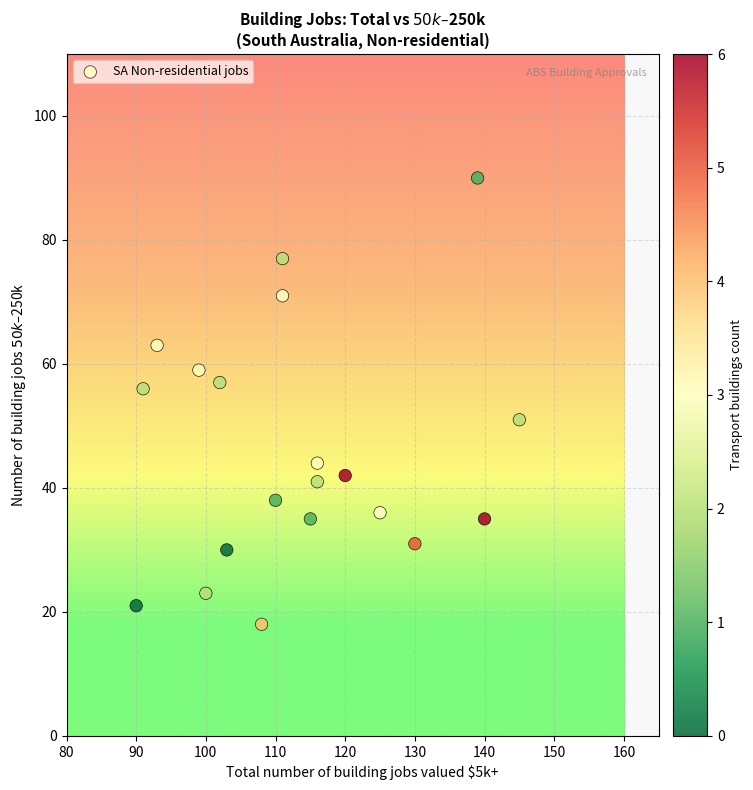

What is the range of X values (max minus min)?

55